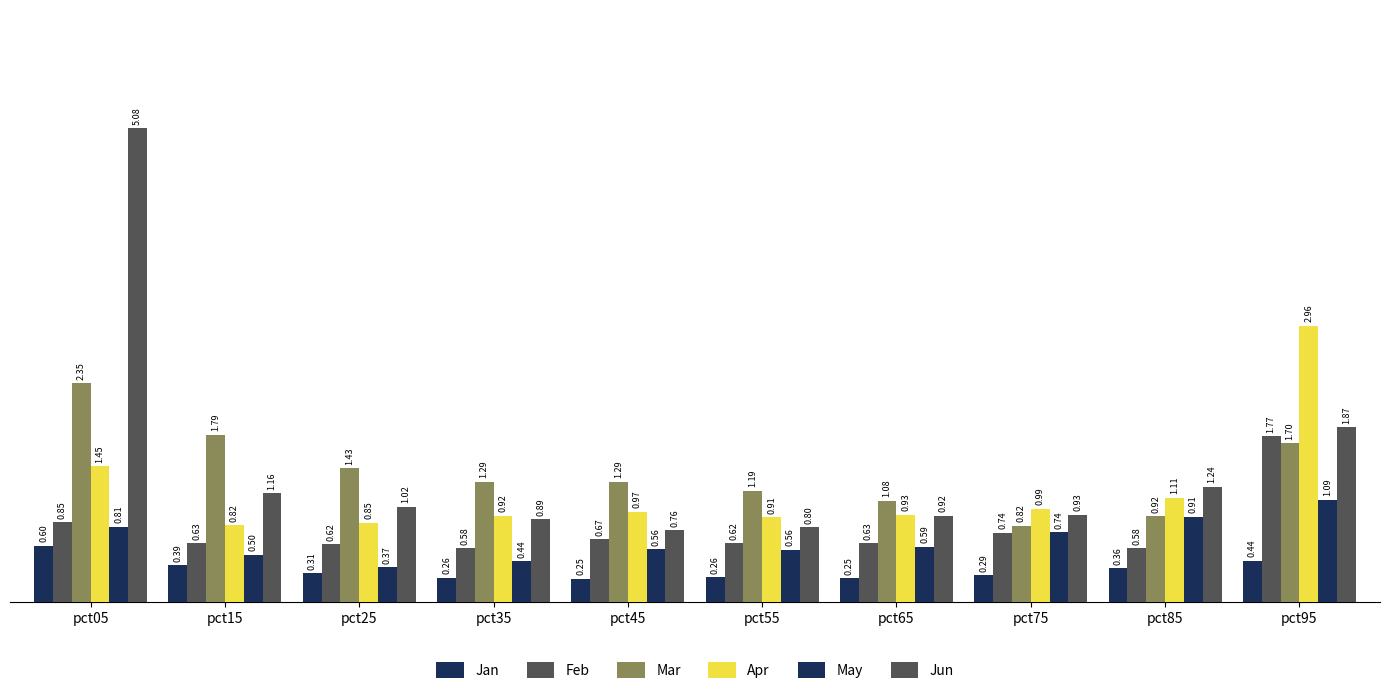

The value of Mar at pct35 is 2.2. True or false?

False